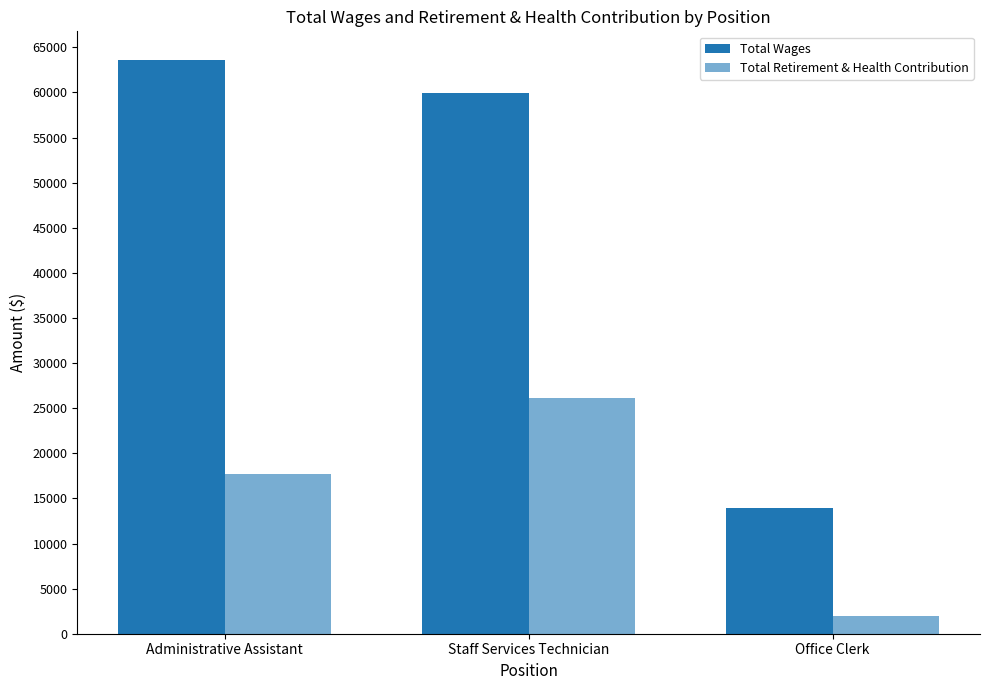

Between Administrative Assistant and Staff Services Technician, which series saw the biggest shift?

Total Retirement & Health Contribution